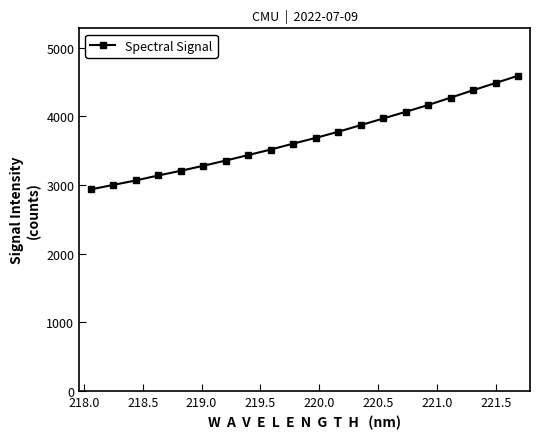

What is the difference between the maximum and minimum values?

1655.7